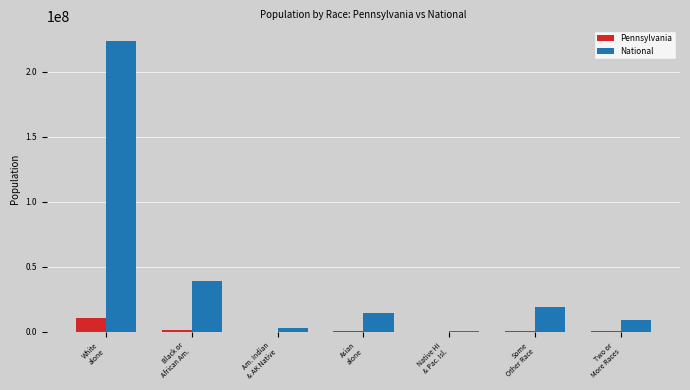

What is the greatest value displayed?

223553265